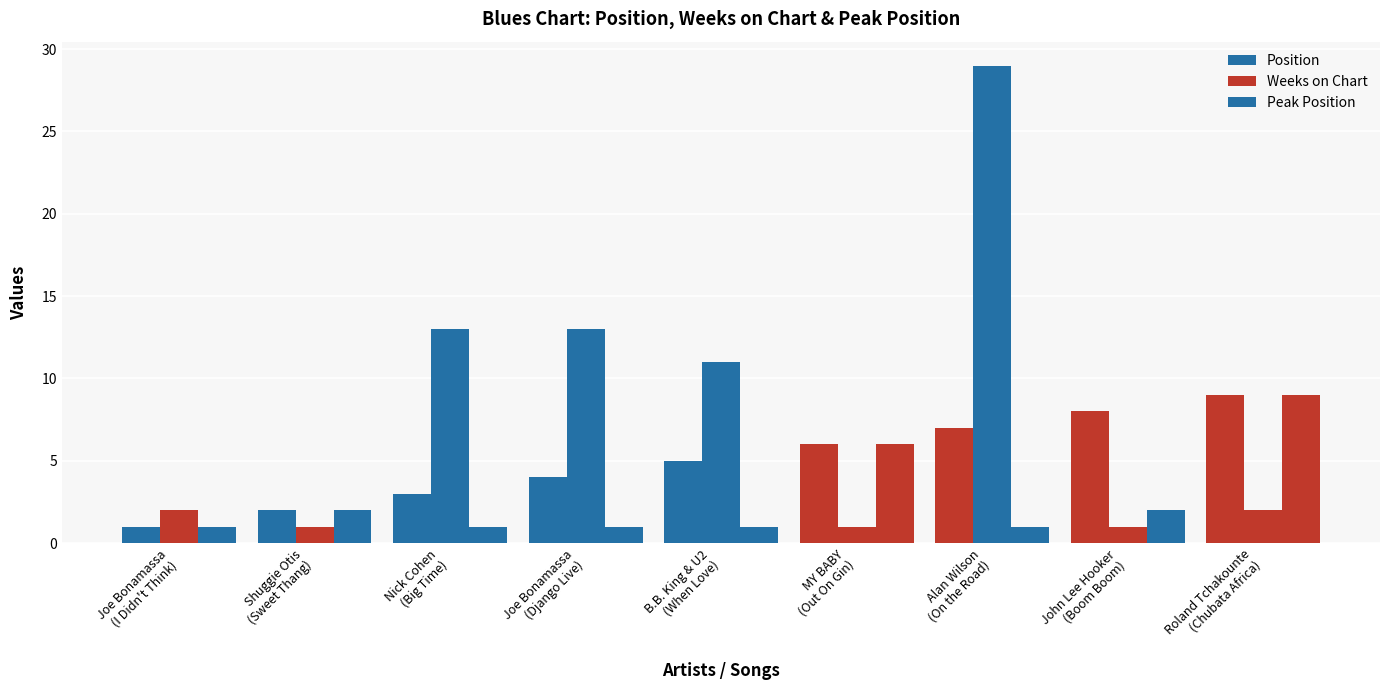

What is the difference between the second highest and minimum values in the Weeks on Chart series?

12